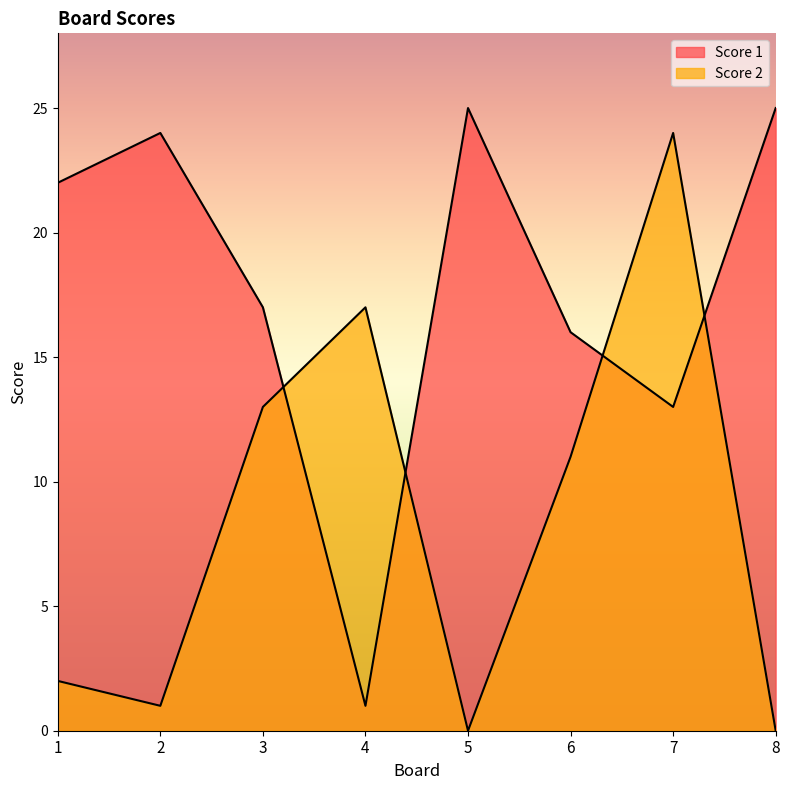

Rank the series at 3 from lowest to highest value.

Score 2, Score 1